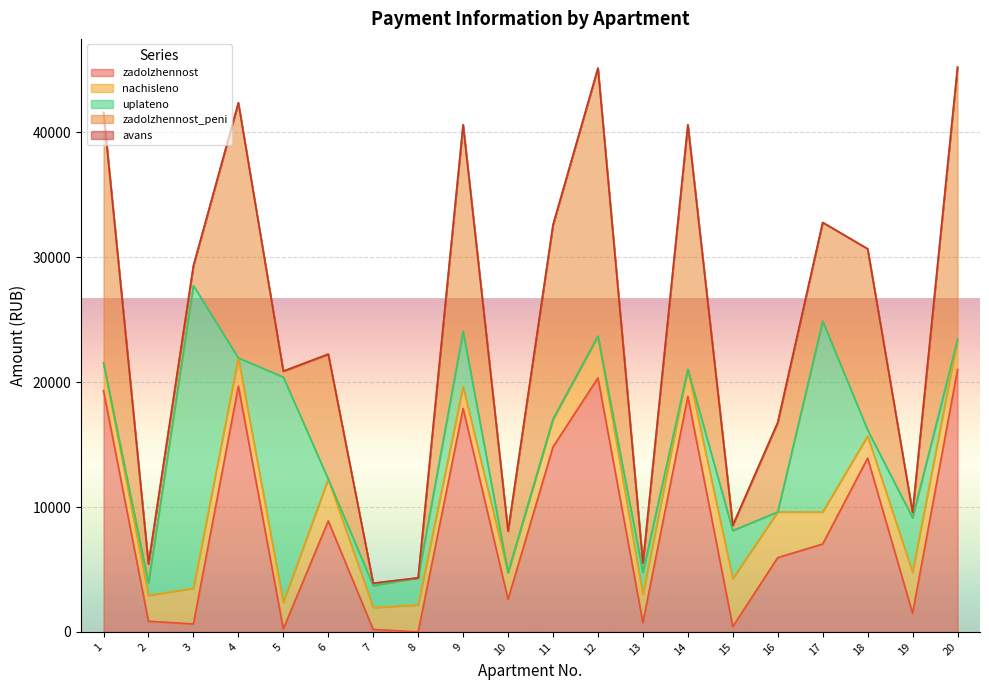

At 7, list the series in order from smallest to largest.

avans, zadolzhennost, zadolzhennost_peni, nachisleno, uplateno